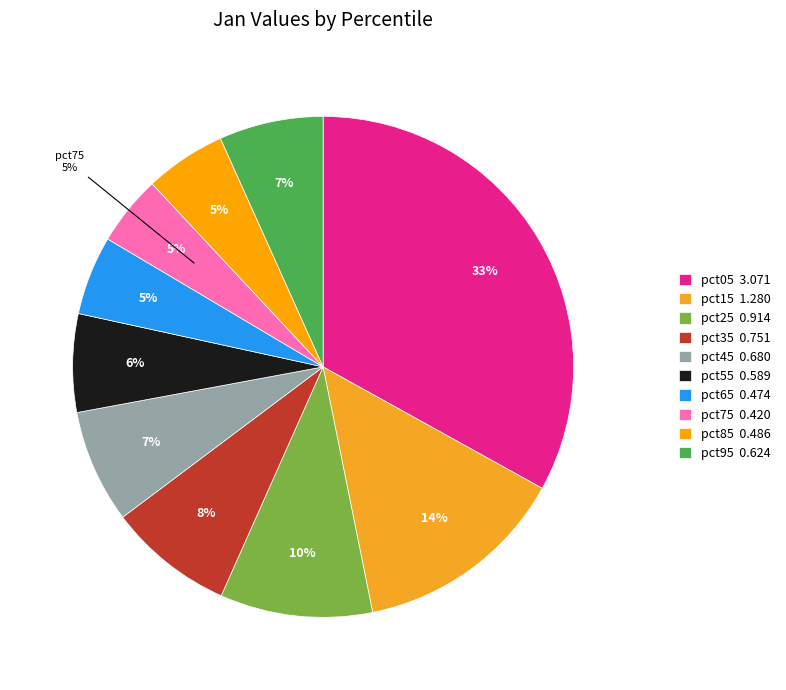

To the nearest percent, what is the combined percentage of pct35 and pct55?

14%